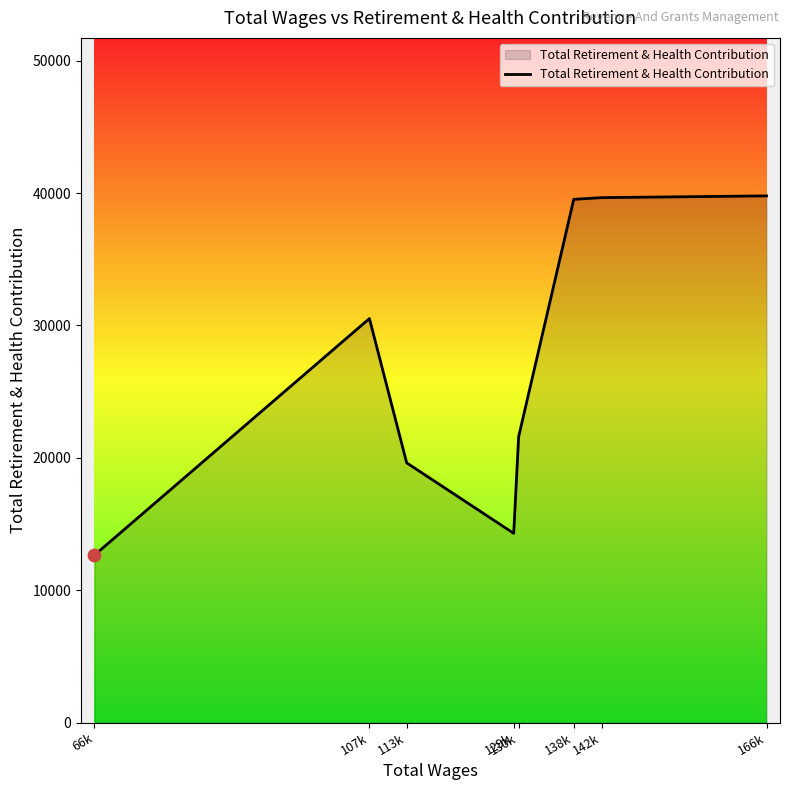

What is the change in value from 107k to 142k?

+9136